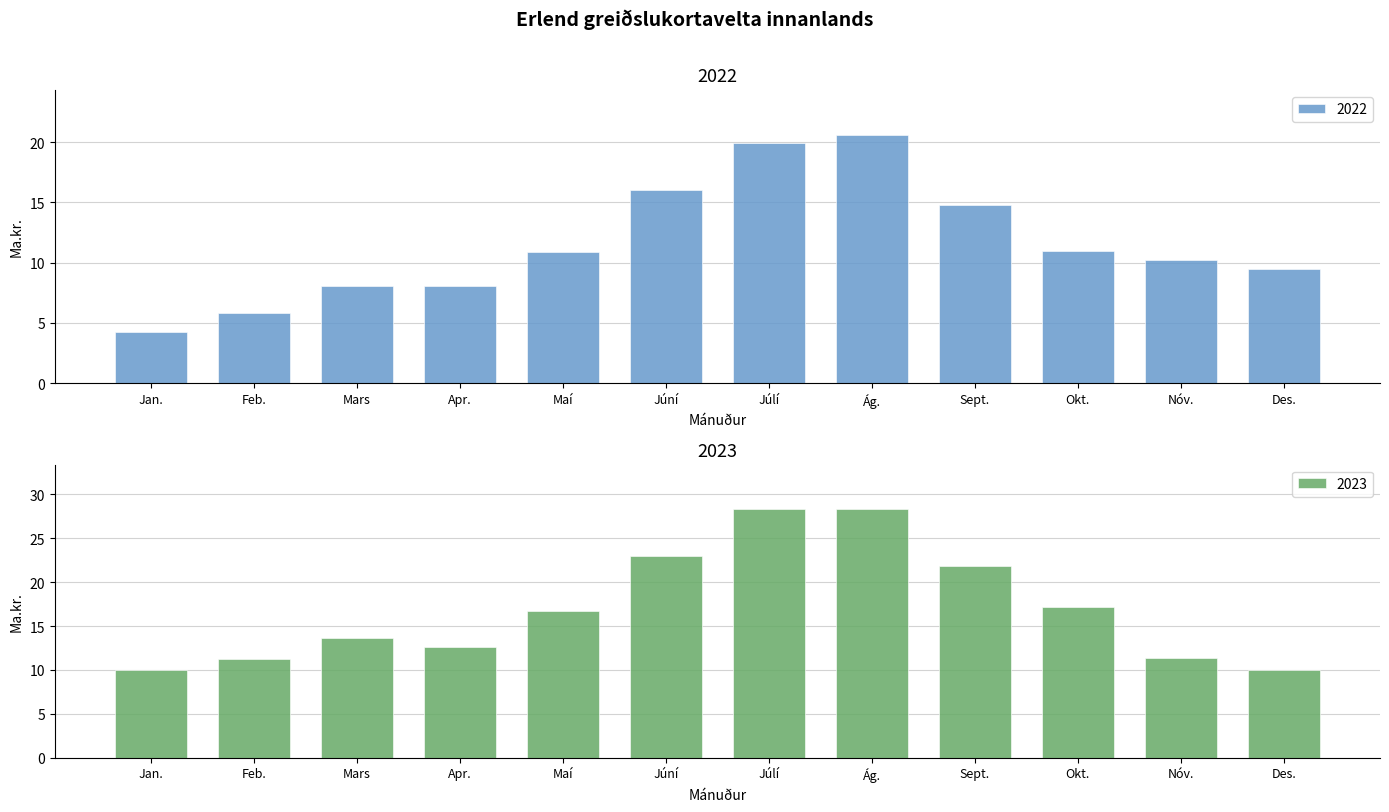

What are all the series names shown in the legend?

2022, 2023